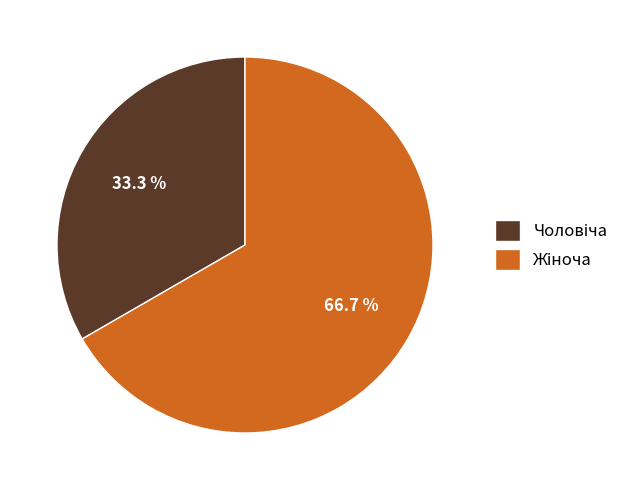

Is there a majority slice in this chart?

Yes